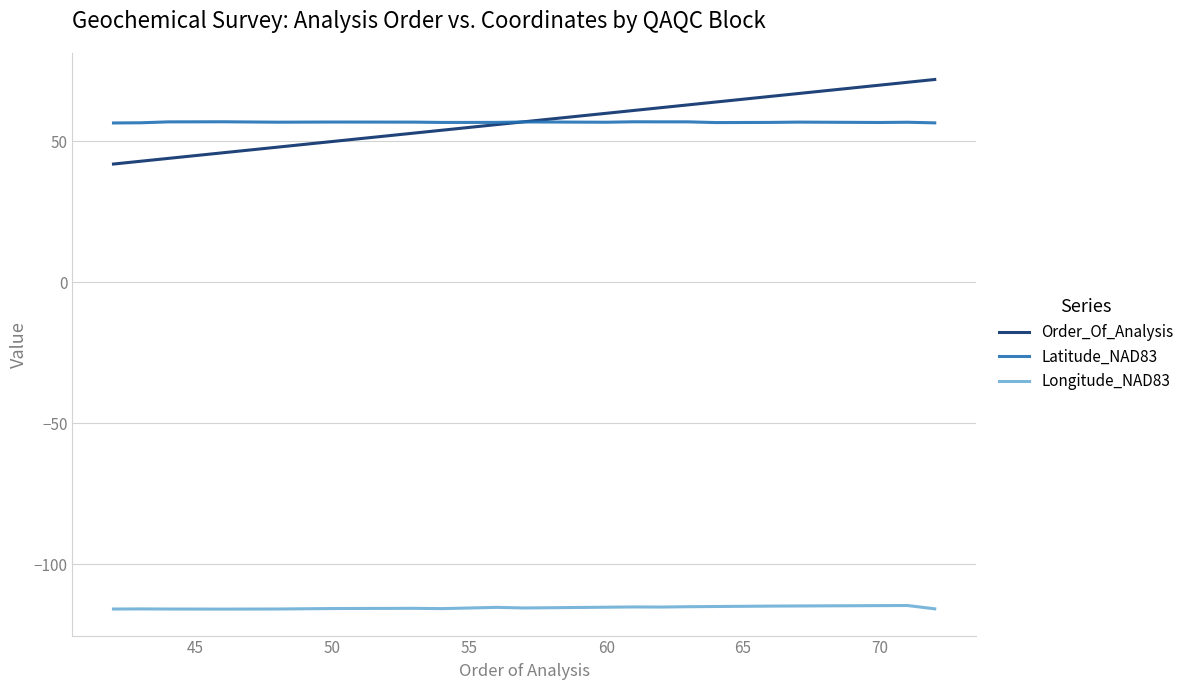

True or false: Longitude_NAD83 and Latitude_NAD83 intersect in this chart.

False